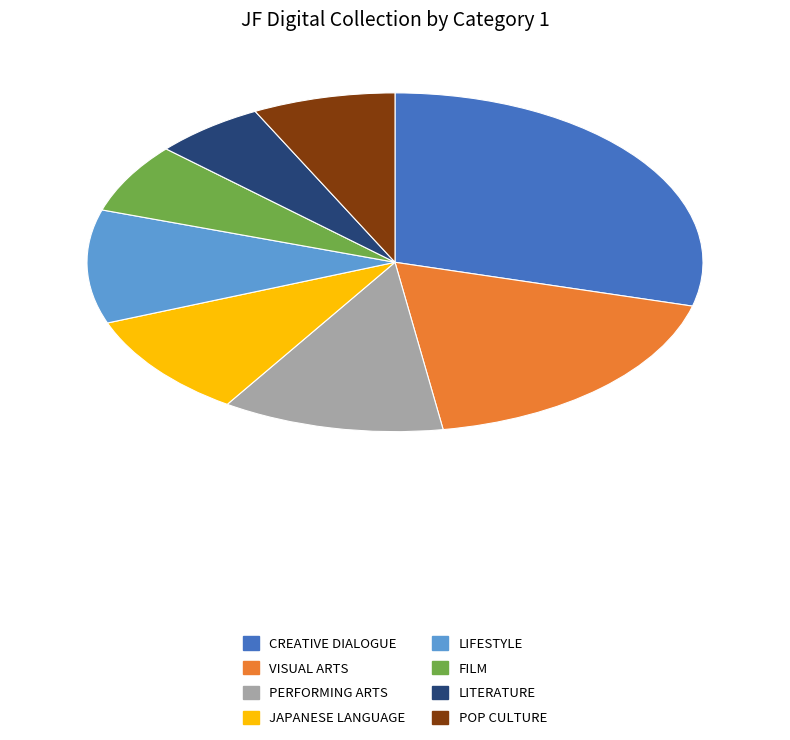

Does any single category account for the majority?

No